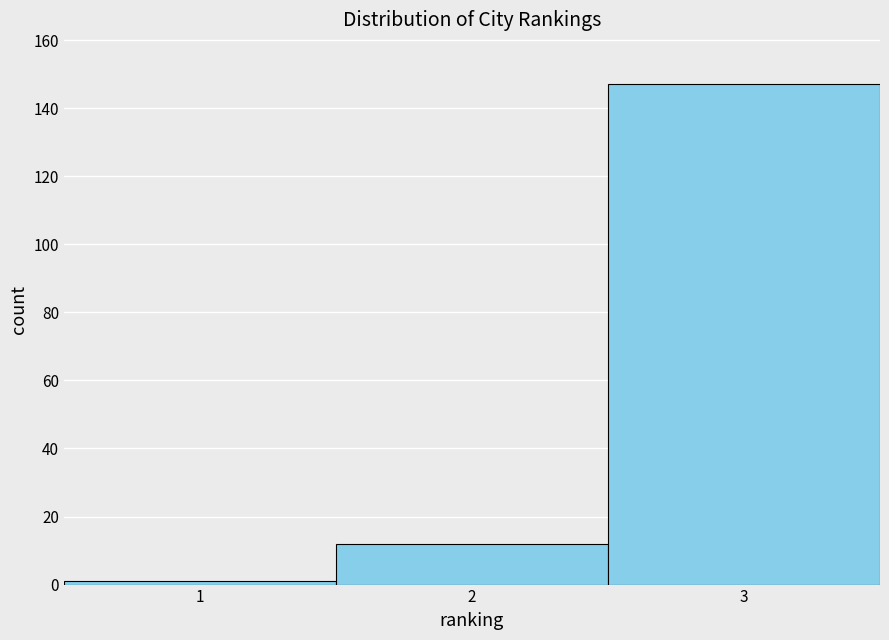

Reading left to right, list every bar in this chart as the range it spans on the x-axis followed by its height. The values are not printed on the chart, so give them approximately, as read against the axis.

0.5 to 1.5: under 2
1.5 to 2.5: 12
2.5 to 3.5: 148